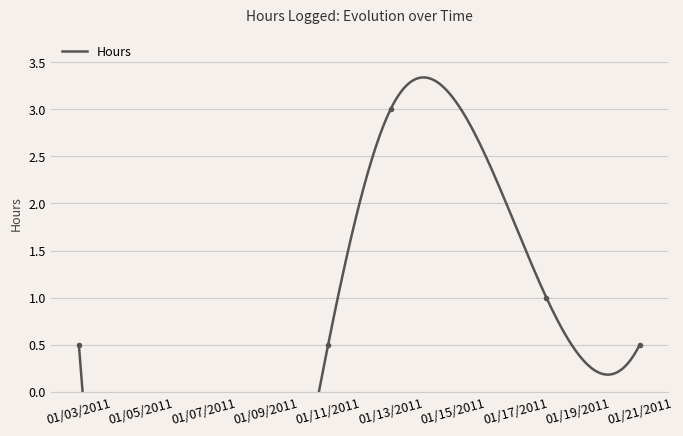

What is the sum of all values?

5.5